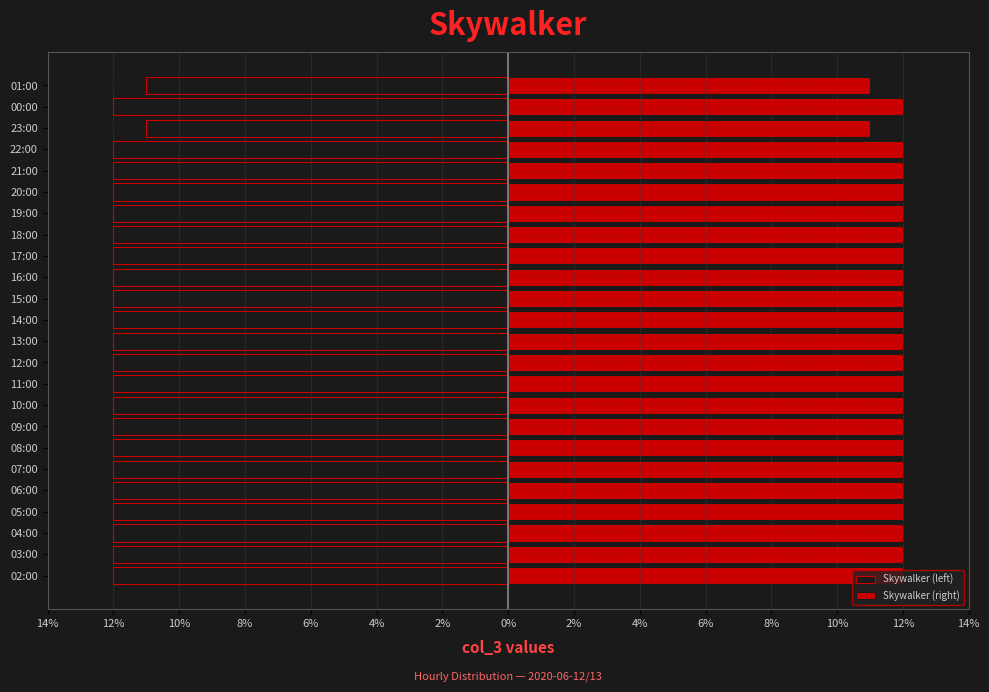

What is the sum of all Skywalker (right) values?

286